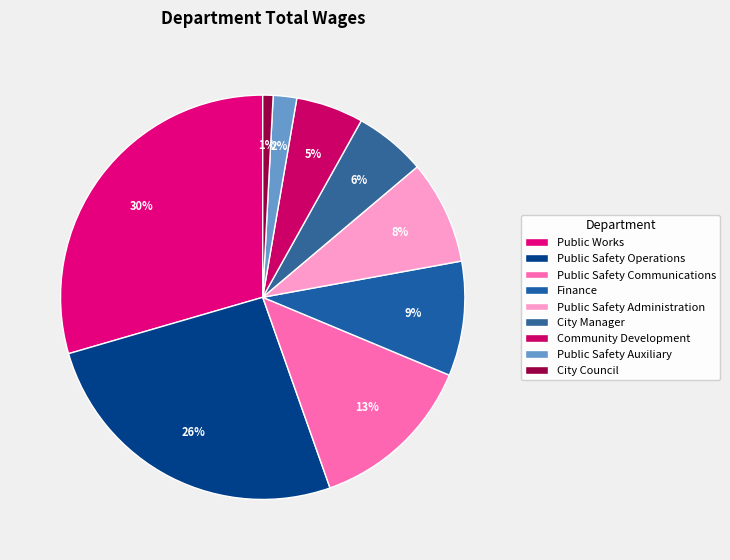

Which slice is the smallest?

City Council